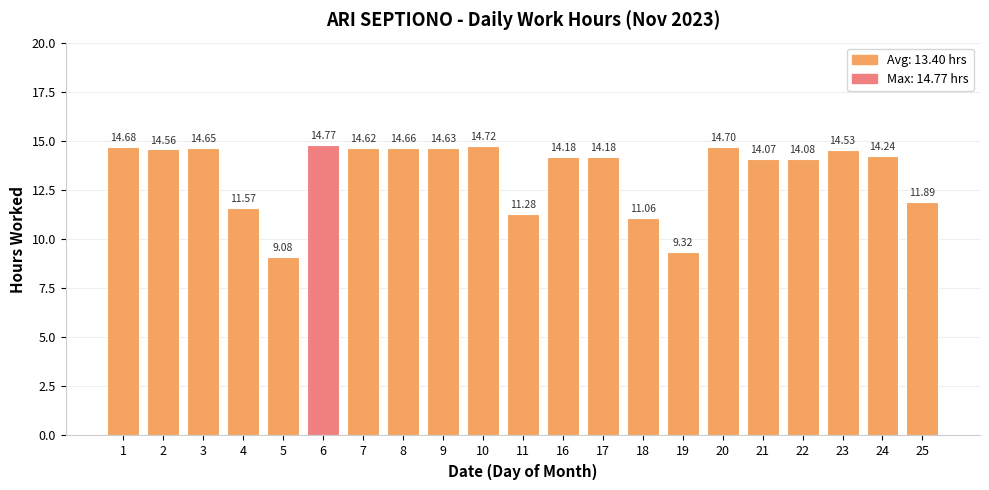

What is the sum of the values at 10 and 9?

29.4